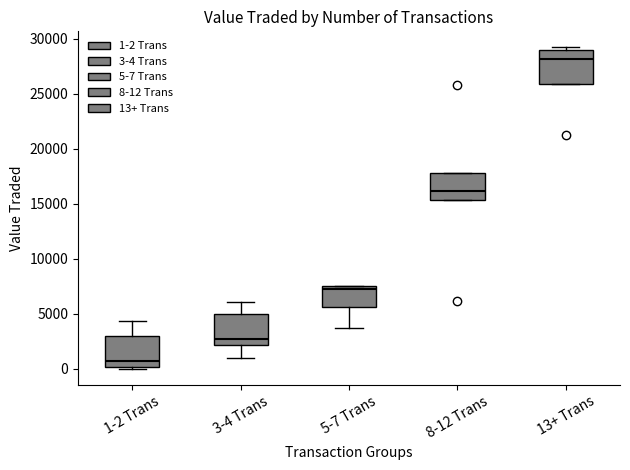

Which box's median line is the lowest?

1-2 Trans